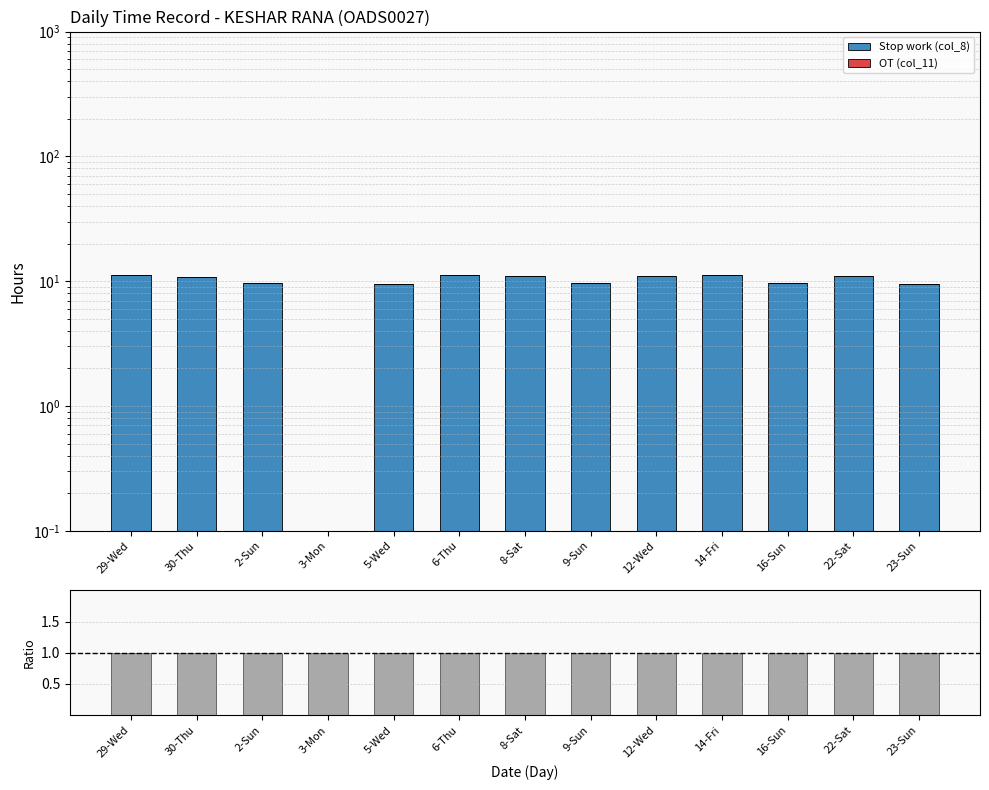

Reading left to right, list all the values displayed in this chart.

Stop work (col_8): 11.1	10.8	9.6	0.0	9.5	11.1	11.1	9.6	11.1	11.1	9.7	11.1	9.6
OT (col_11): 0.0	0.0	0.0	0.0	0.0	0.0	0.0	0.0	0.0	0.0	0.0	0.0	0.0
Ratio: 1.0	1.0	1.0	1.0	1.0	1.0	1.0	1.0	1.0	1.0	1.0	1.0	1.0